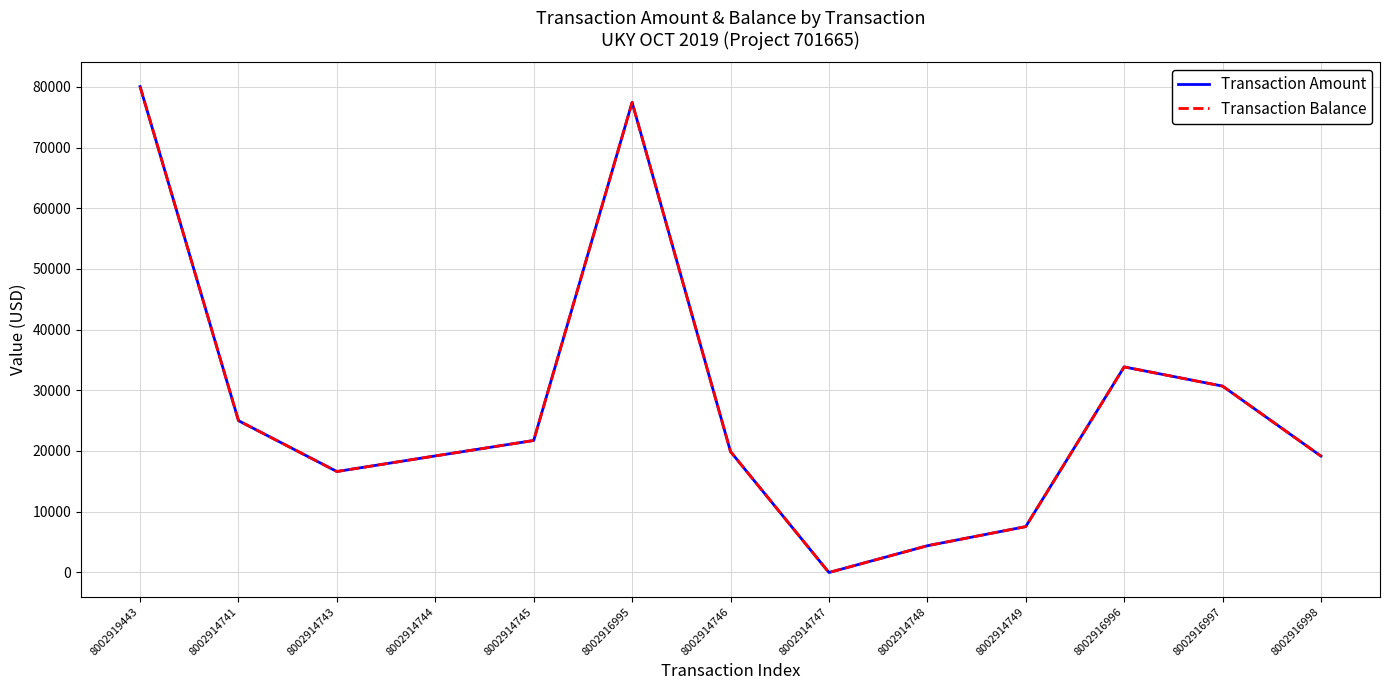

Reading right to left, list all the values displayed in this chart.

Transaction Amount: 8002916998=19140.4	8002916997=30676.2	8002916996=33839.6	8002914749=7514.0	8002914748=4362.7	8002914747=-50.0	8002914746=19885.8	8002916995=77441.6	8002914745=21713.2	8002914744=19167.4	8002914743=16597.2	8002914741=24980.5	8002919443=80043.9
Transaction Balance: 8002916998=19140.4	8002916997=30676.2	8002916996=33839.6	8002914749=7514.0	8002914748=4362.7	8002914747=-50.0	8002914746=19885.8	8002916995=77441.6	8002914745=21713.2	8002914744=19167.4	8002914743=16597.2	8002914741=24980.5	8002919443=80043.9